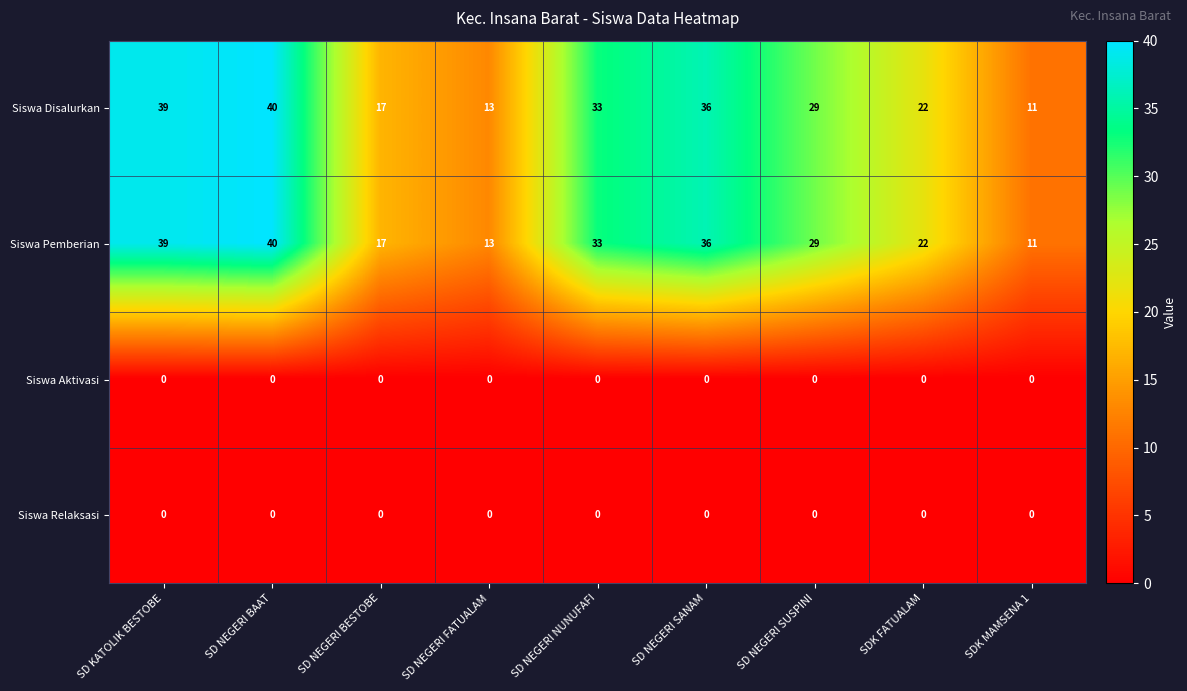

How many distinct data groups are displayed?

4